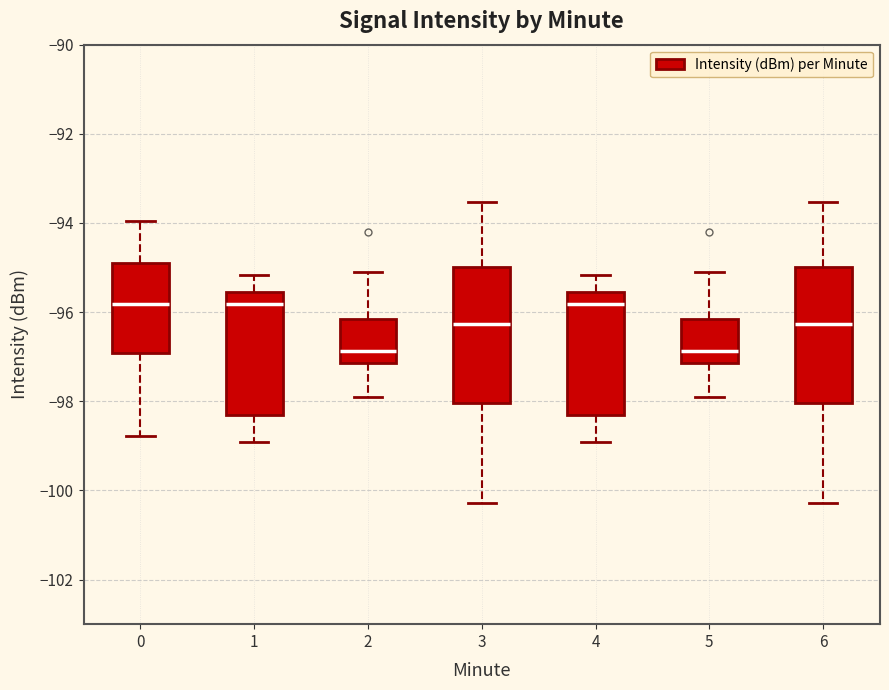

Reading left to right, transcribe this box plot: for each box, give where its median line is, the range the box spans, and where its two whiskers end, as read against the y-axis. The values are not printed on the chart, so give them approximately, as read against the axis.

0: median -95.8, box -97.0 to -95.0, whiskers -98.8 to -94.0
1: median -95.8, box -98.4 to -95.6, whiskers -99.0 to -95.2
2: median -96.8, box -97.2 to -96.2, whiskers -98.0 to -95.2
3: median -96.2, box -98.0 to -95.0, whiskers -100.2 to -93.6
4: median -95.8, box -98.4 to -95.6, whiskers -99.0 to -95.2
5: median -96.8, box -97.2 to -96.2, whiskers -98.0 to -95.2
6: median -96.2, box -98.0 to -95.0, whiskers -100.2 to -93.6